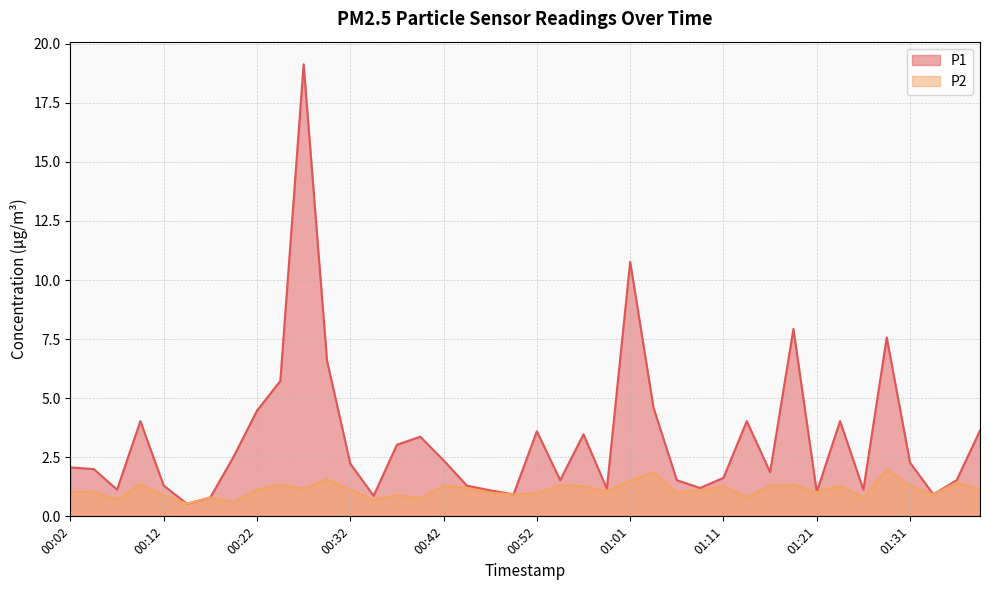

Reading left to right, what are all the values shown in this chart?

P1: 2.1	2.0	1.1	4.0	1.3	0.5	0.8	2.5	4.5	5.7	19.1	6.6	2.2	0.9	3.0	3.4	2.4	1.3	1.1	0.9	3.6	1.5	3.5	1.2	10.8	4.6	1.5	1.2	1.6	4.0	1.9	7.9	1.0	4.0	1.1	7.6	2.3	0.9	1.5	3.6
P2: 1.0	1.0	0.7	1.4	0.9	0.5	0.8	0.6	1.1	1.3	1.2	1.6	1.1	0.7	0.9	0.8	1.3	1.2	1.0	0.9	1.0	1.3	1.3	1.1	1.5	1.9	1.0	1.1	1.3	0.8	1.3	1.3	1.0	1.3	0.8	2.0	1.3	0.9	1.4	1.1